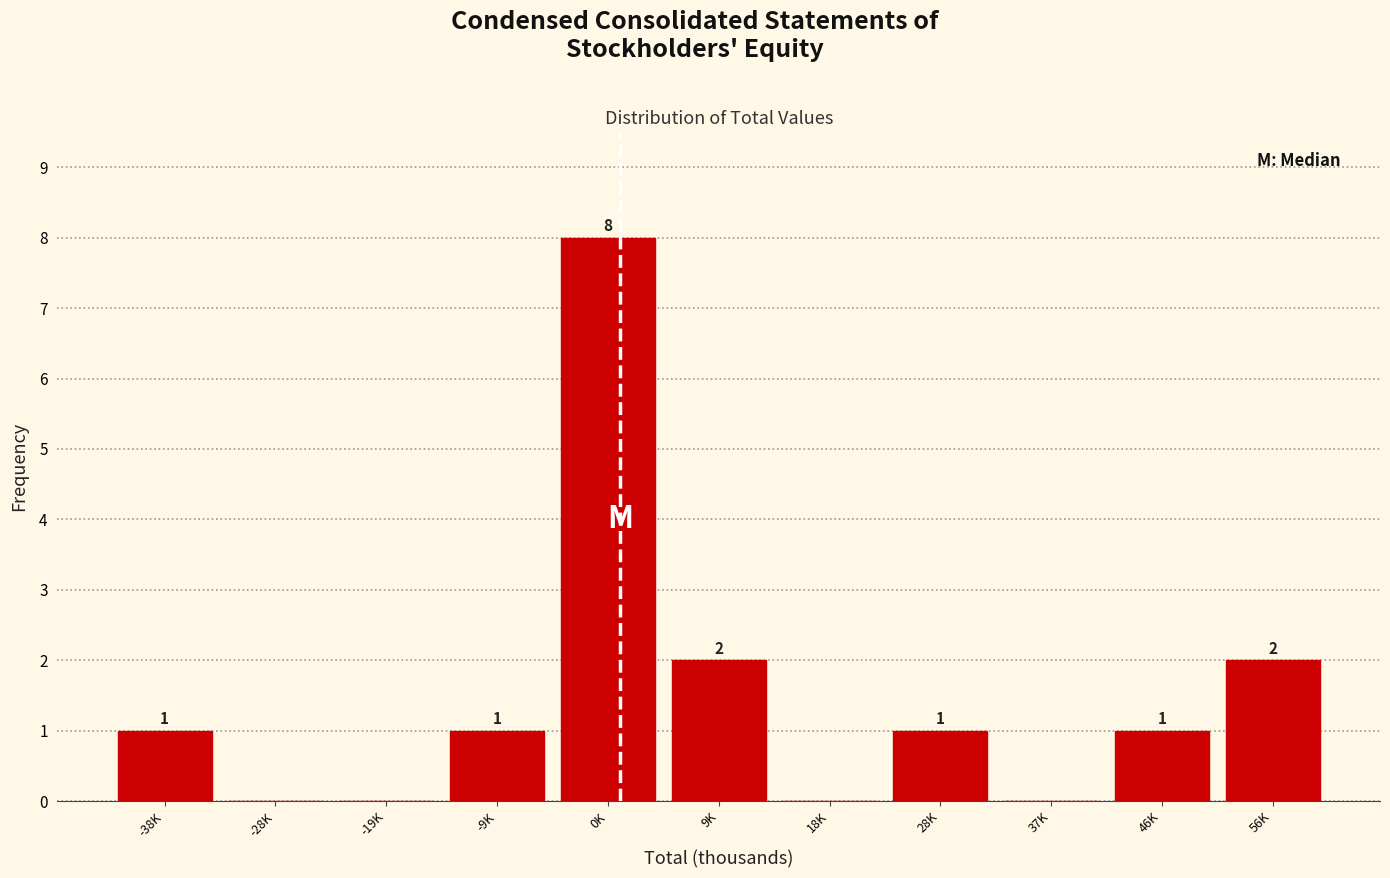

Reading left to right, transcribe all the data shown in this chart.

-38K=1	-28K=0	-19K=0	-9K=1	0K=8	9K=2	18K=0	28K=1	37K=0	46K=1	56K=2